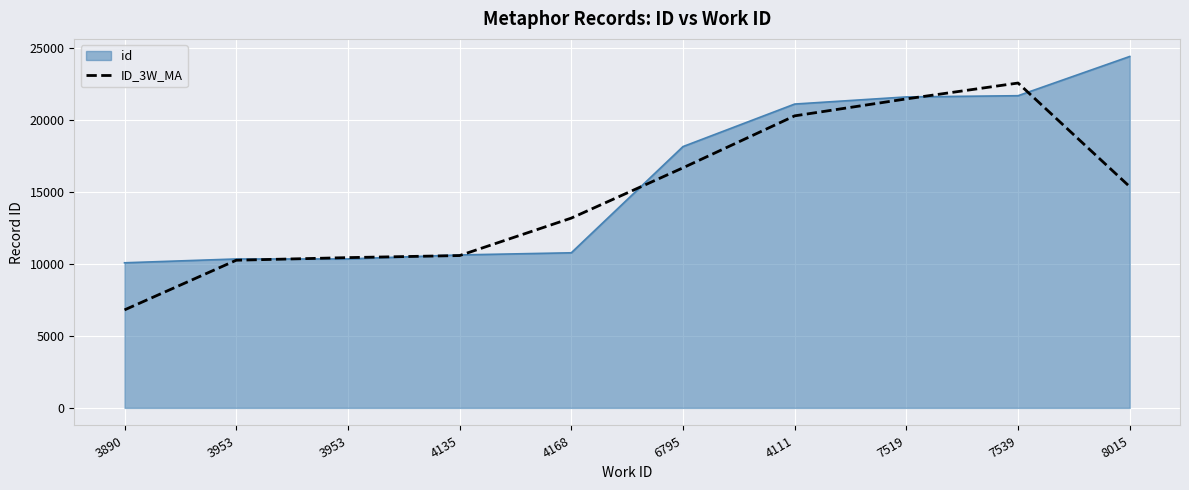

What are all the series names shown in the legend?

id, ID_3W_MA